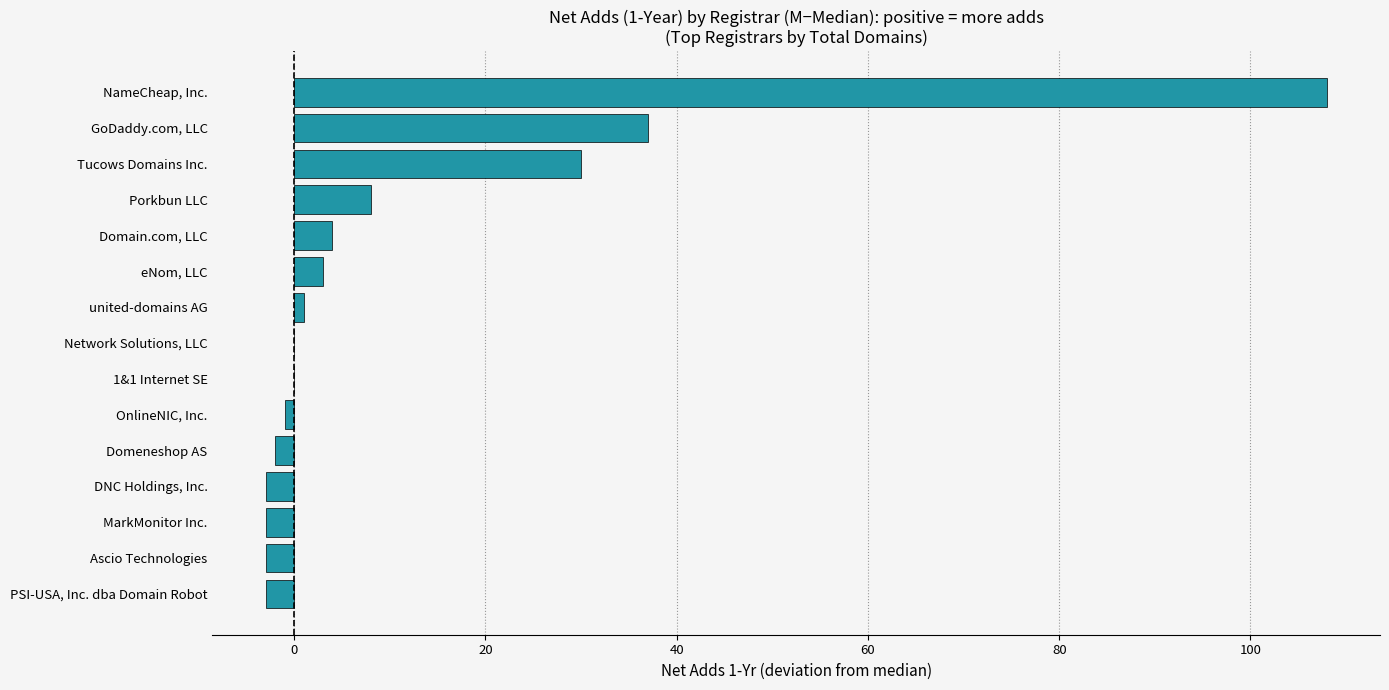

Reading bottom to top, transcribe all the data shown in this chart.

PSI-USA, Inc. dba Domain Robot=-3	Ascio Technologies=-3	MarkMonitor Inc.=-3	DNC Holdings, Inc.=-3	Domeneshop AS=-2	OnlineNIC, Inc.=-1	1&1 Internet SE=0	Network Solutions, LLC=0	united-domains AG=1	eNom, LLC=3	Domain.com, LLC=4	Porkbun LLC=8	Tucows Domains Inc.=30	GoDaddy.com, LLC=37	NameCheap, Inc.=108